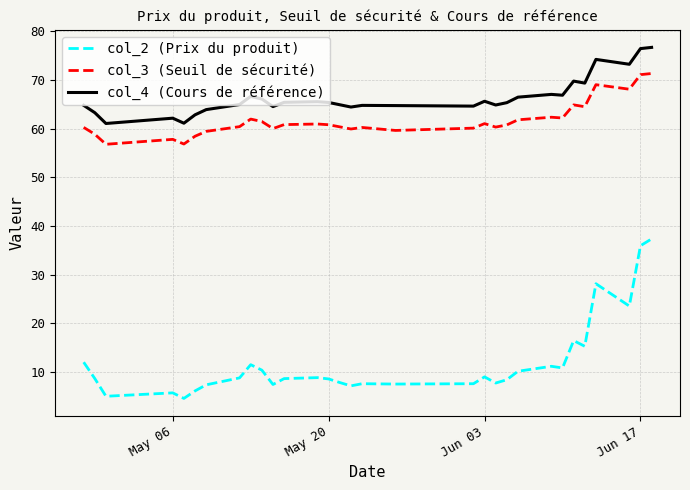

What is the difference between the second highest and minimum values in the col_4 (Cours de référence) series?

15.4